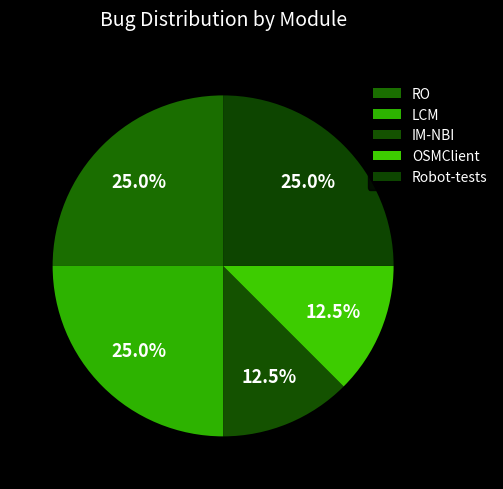

What portion of the pie excludes RO?

75.0%